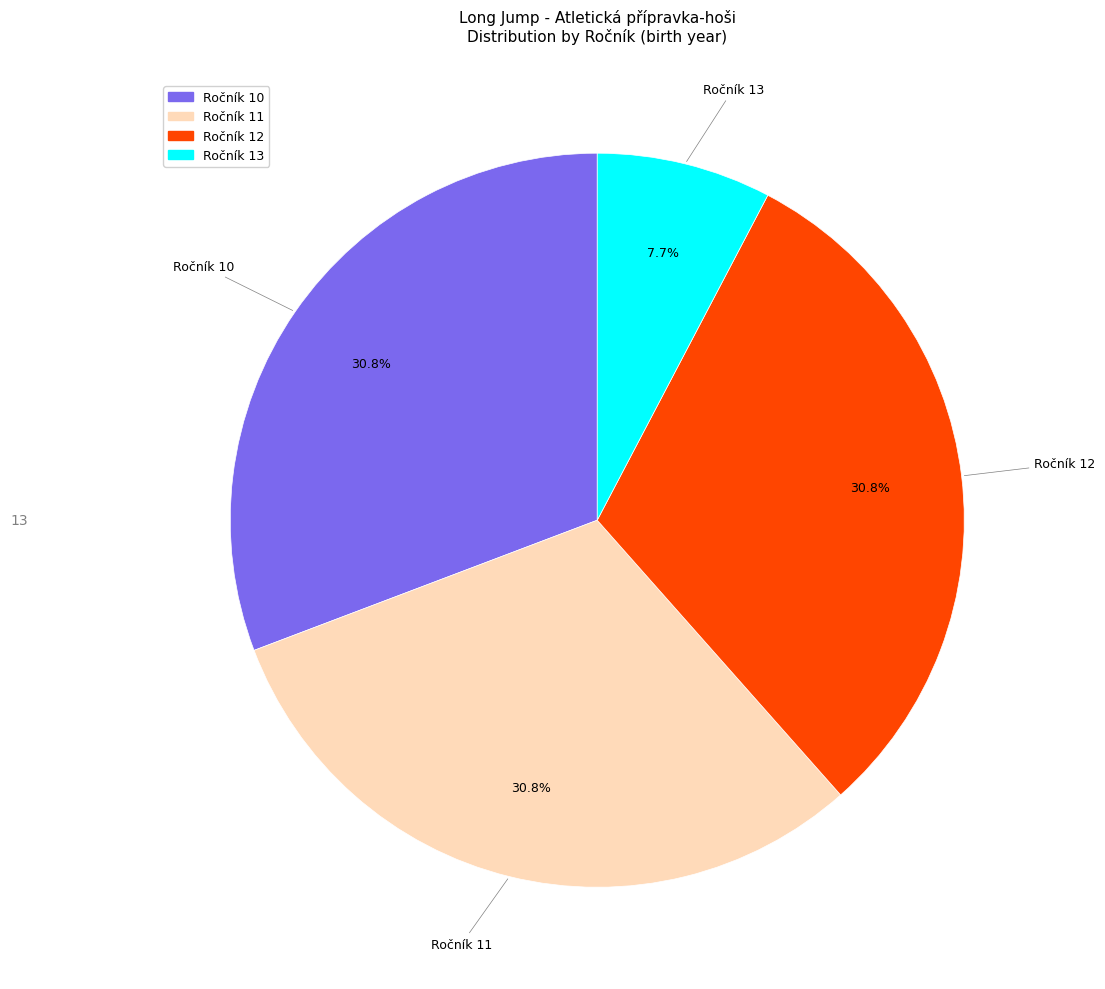

Is there any slice that represents more than half of the pie?

No